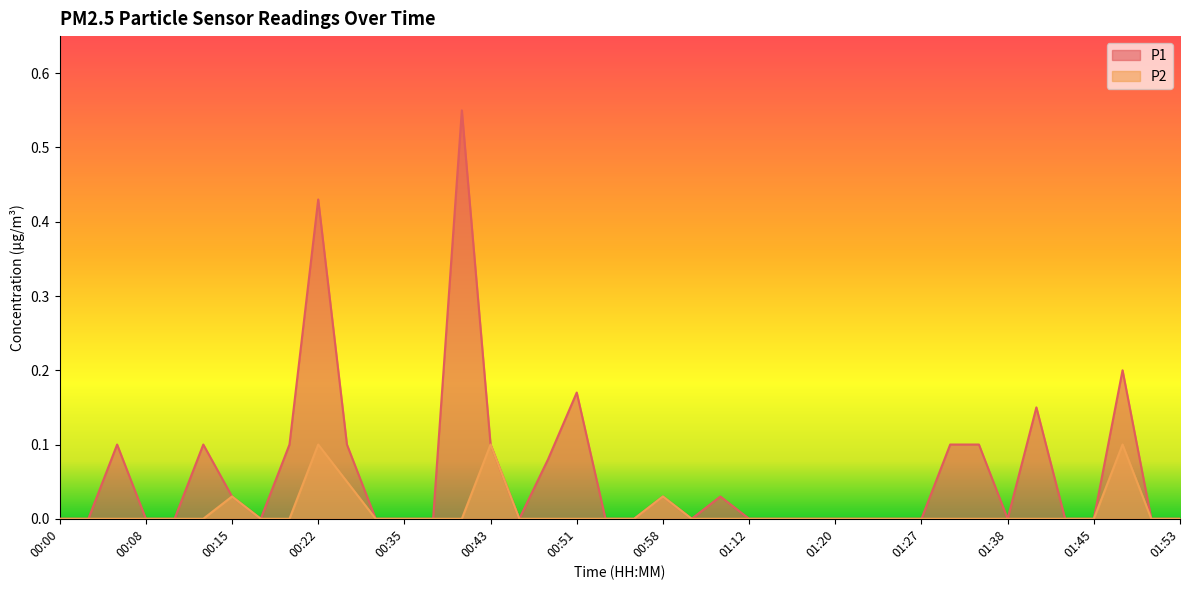

What is the label of the 14th point from the left?

00:37